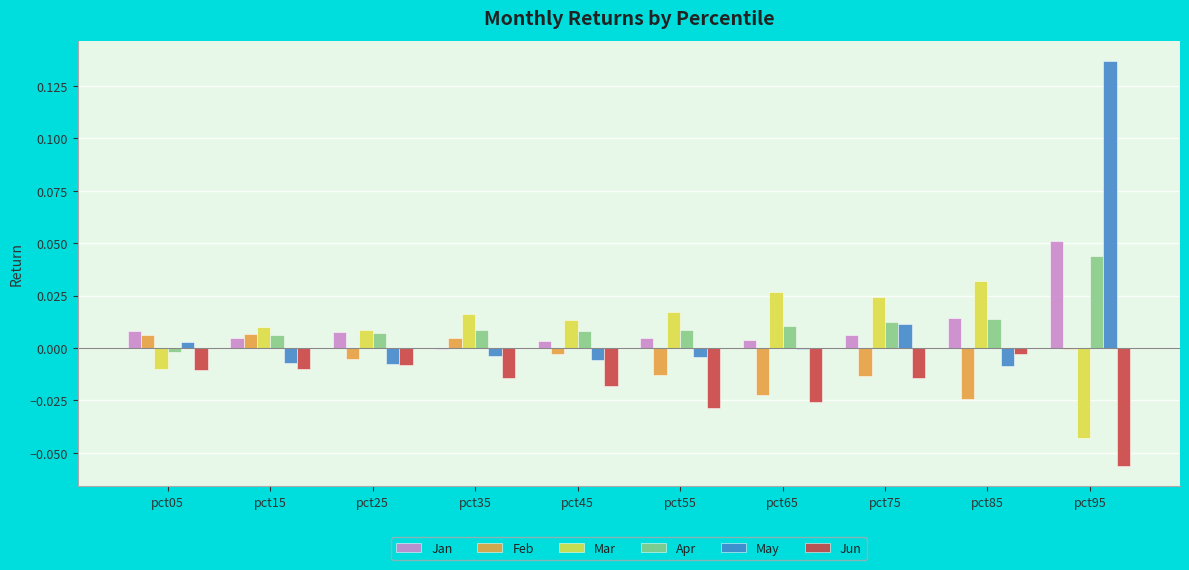

At which category is the sum across all series the highest?

pct95